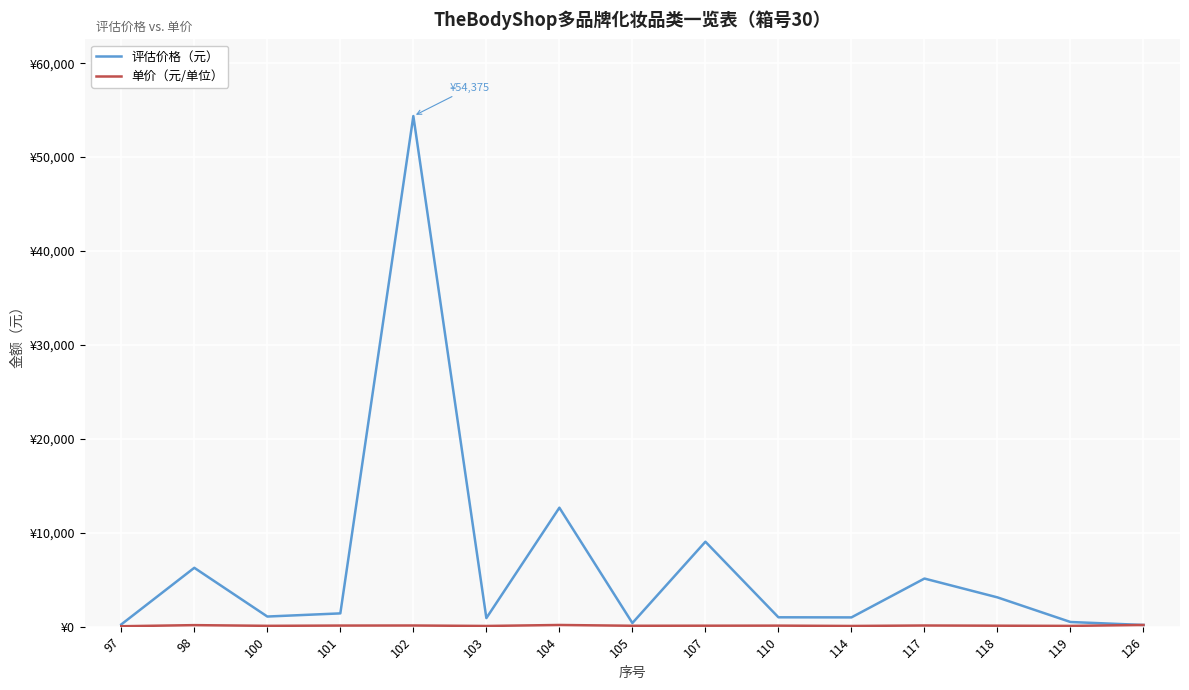

What is the value of the 评估价格（元） point at the 10th from the left?

999